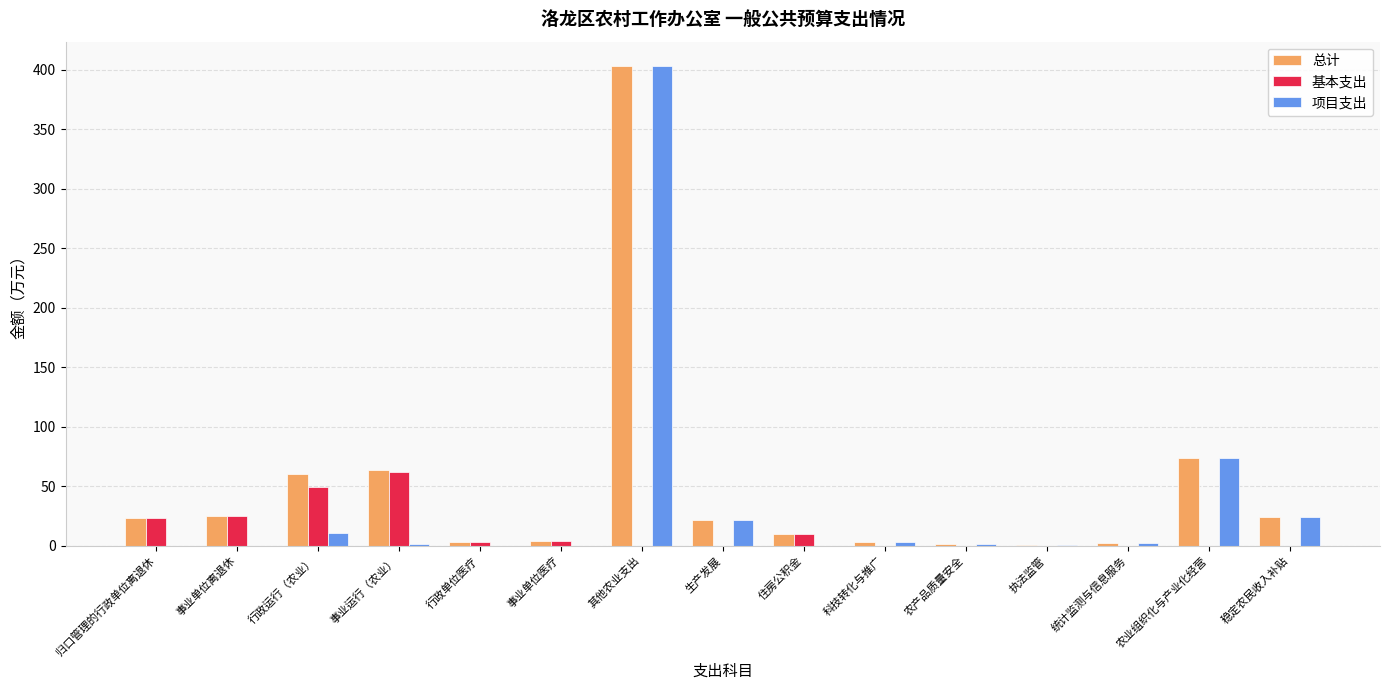

At which category is the sum across all series the highest?

其他农业支出